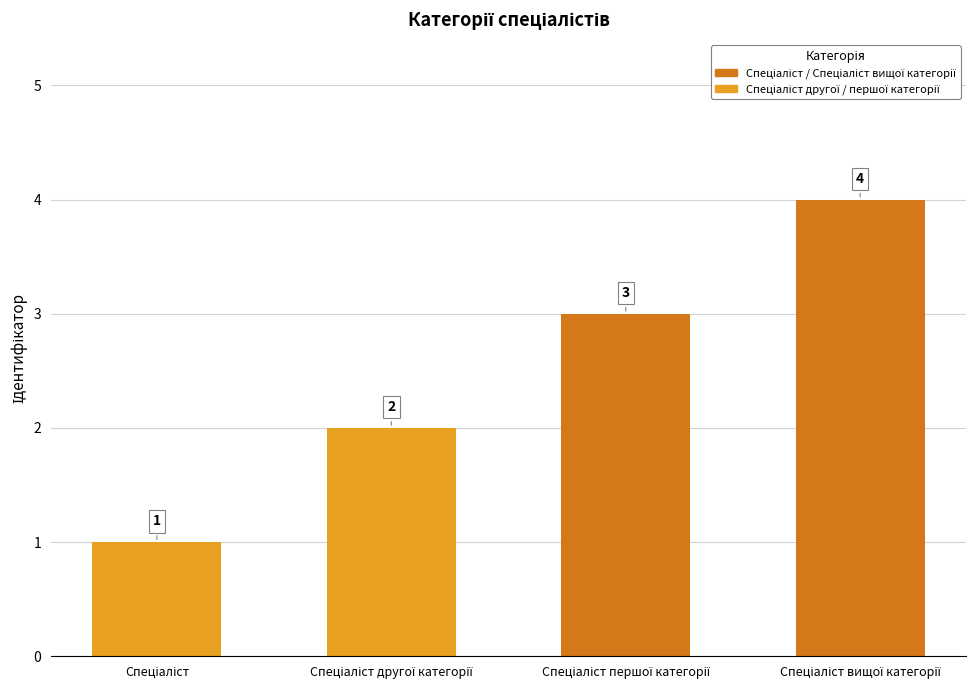

What is the maximum value shown in the chart?

4